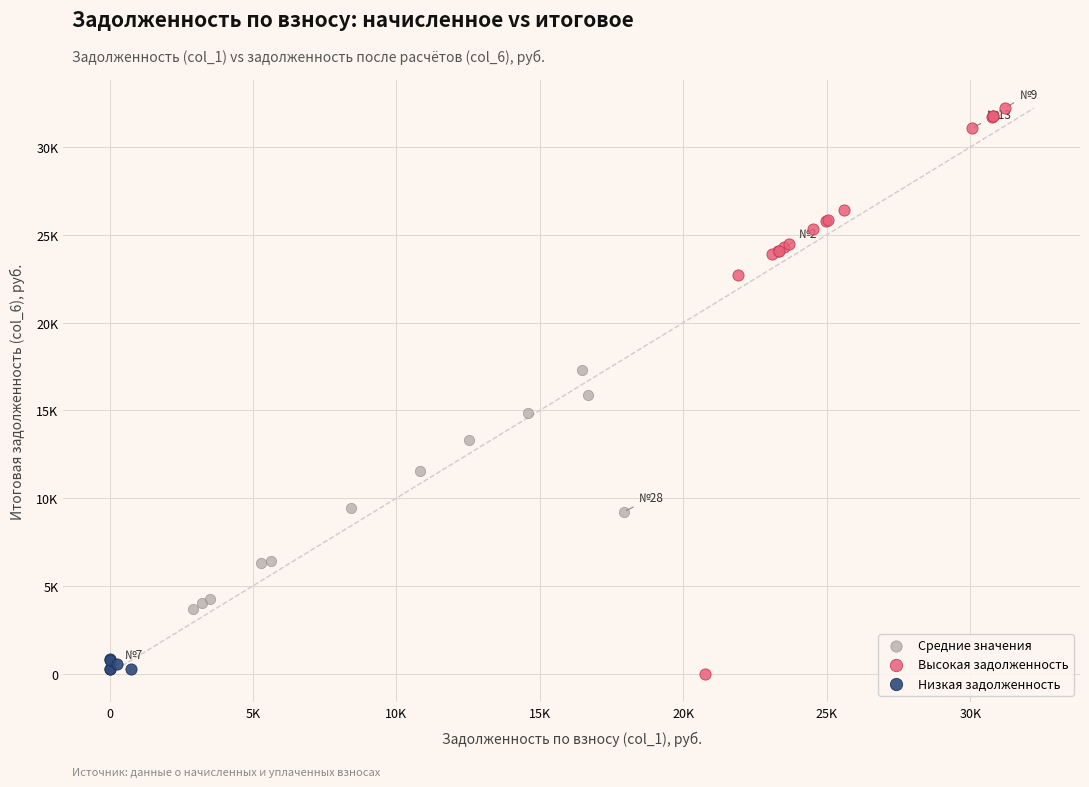

What are all the series names shown in the legend?

Средние значения, Высокая задолженность, Низкая задолженность